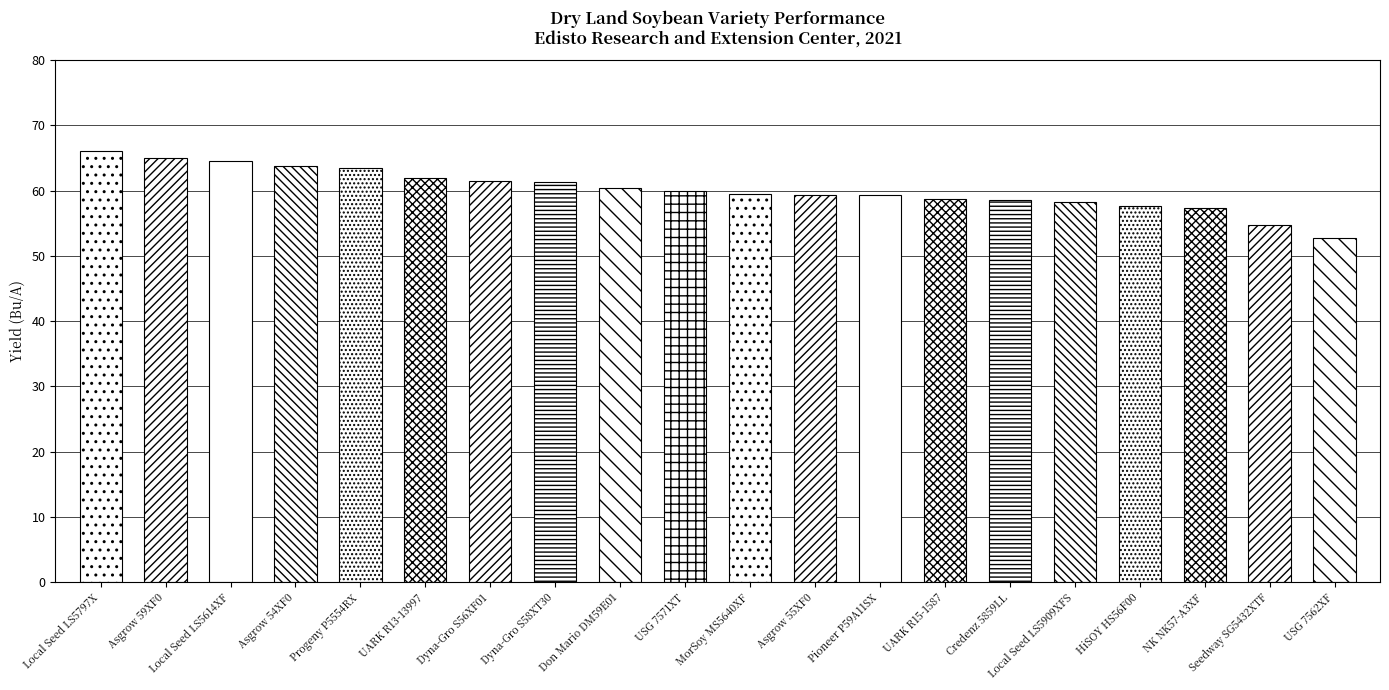

What value does the data have at Seedway SG5432XTF?

54.7